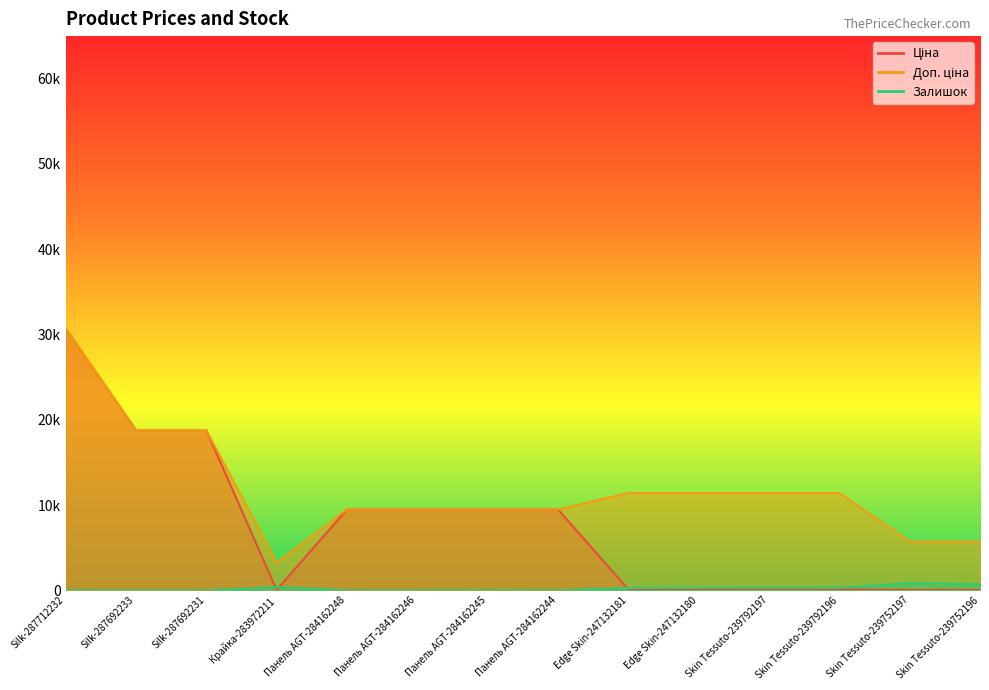

True or false: Доп. ціна and Ціна cross at least once.

False